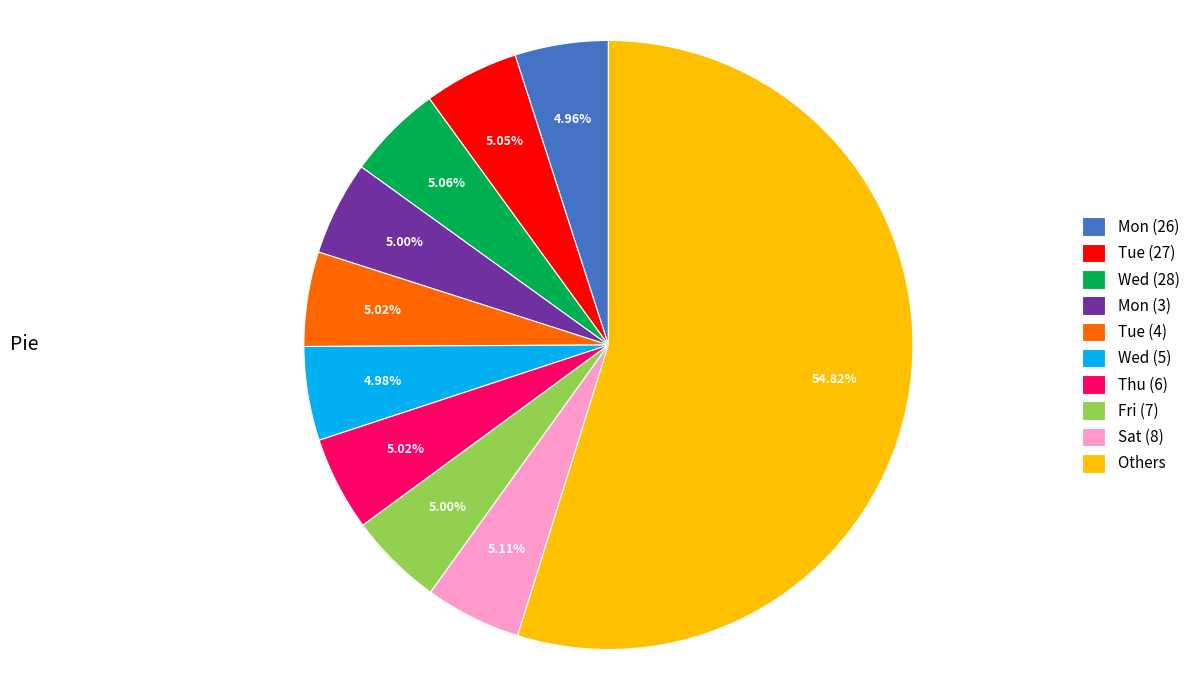

How many segments does this pie chart have?

10